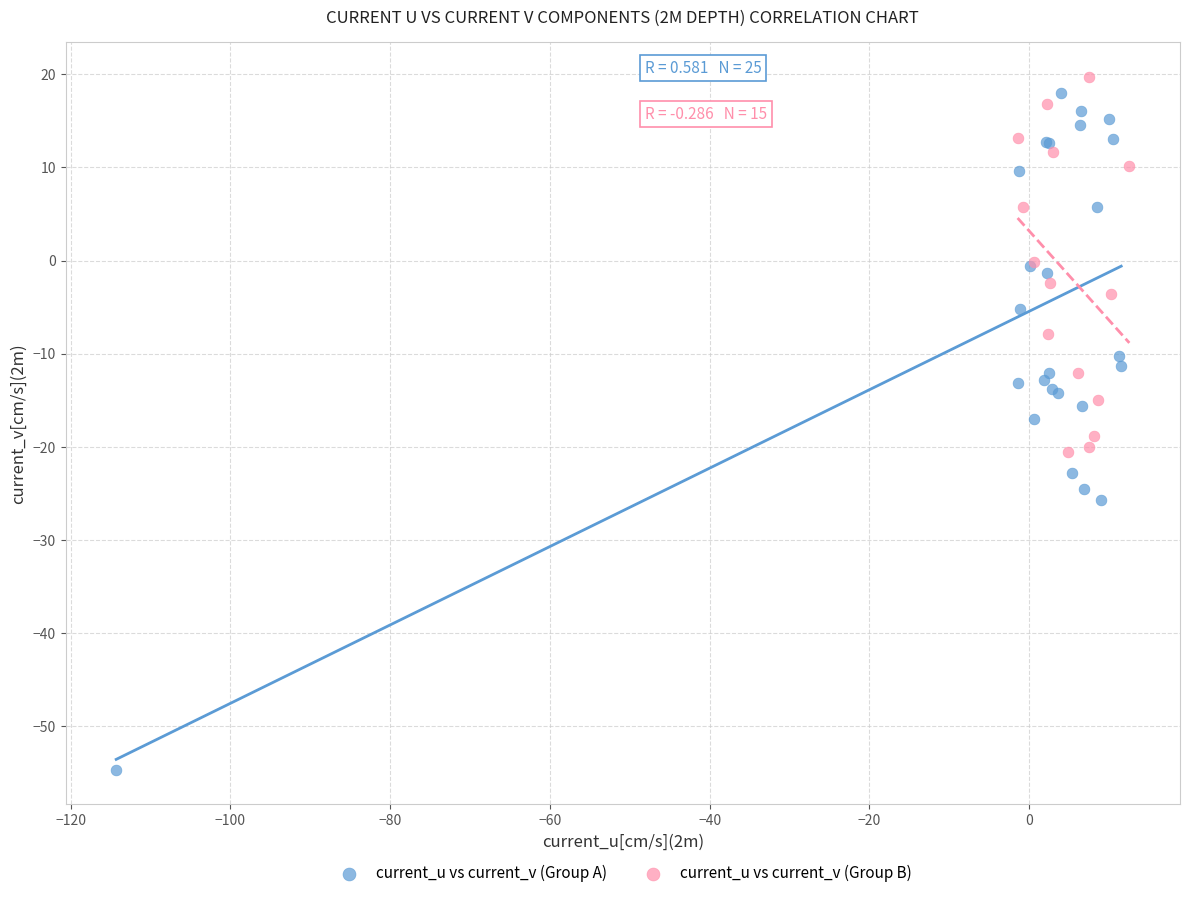

Which series contains the lowest Y value?

current_u vs current_v (Group A)